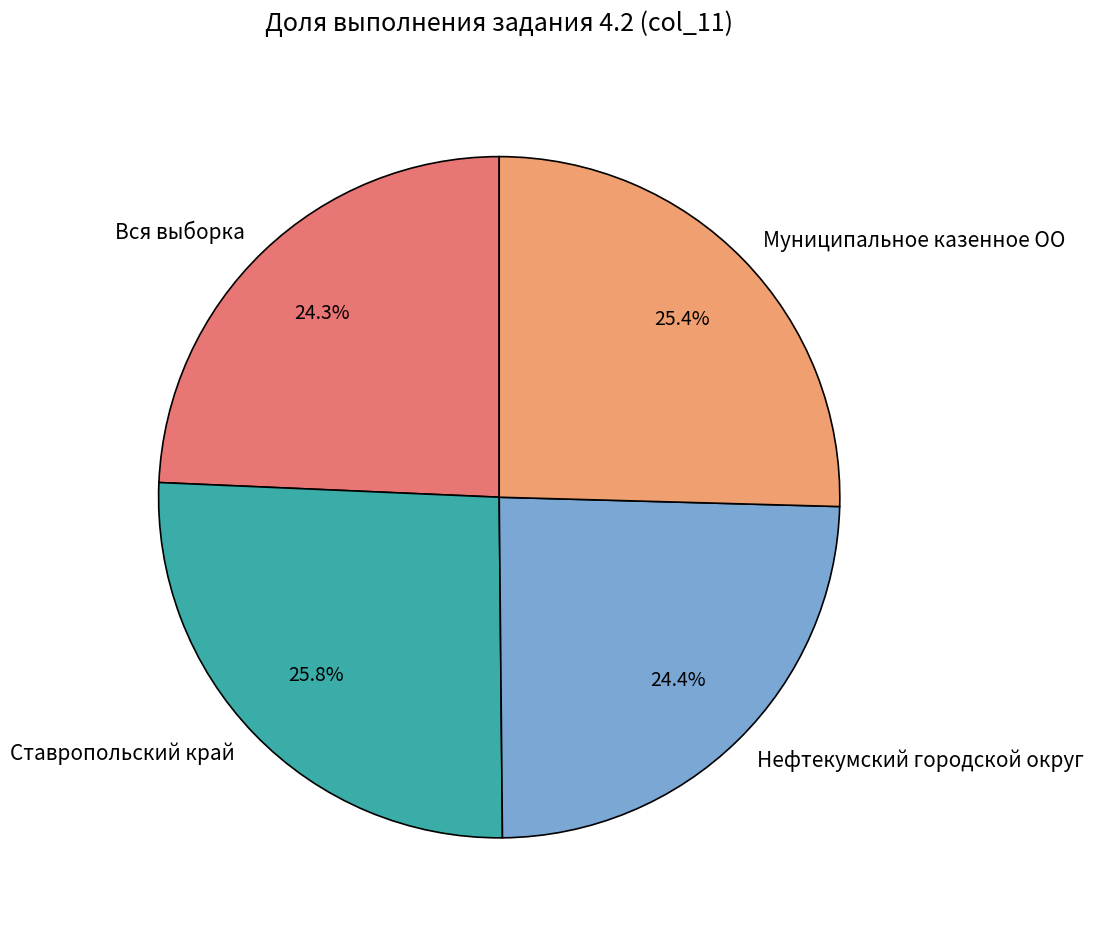

True or false: Нефтекумский городской округ accounts for 24% of the total.

True